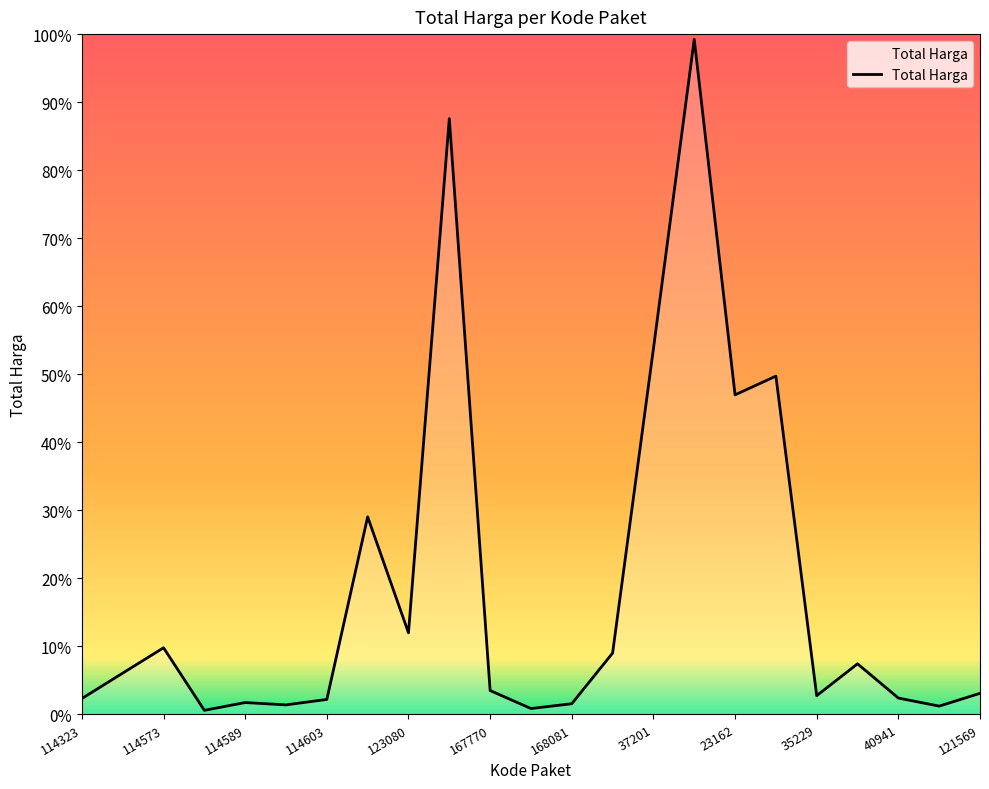

Reading right to left, what are all the values shown in this chart?

13345000	5267600	10374000	32000000	11879100	213825000	202000000	426700000	231100000	38810000	6777480	3746160	15125000	376595700	51612000	124900000	9511000	6052778	7529200	2599960	42149455	26136000	10062484